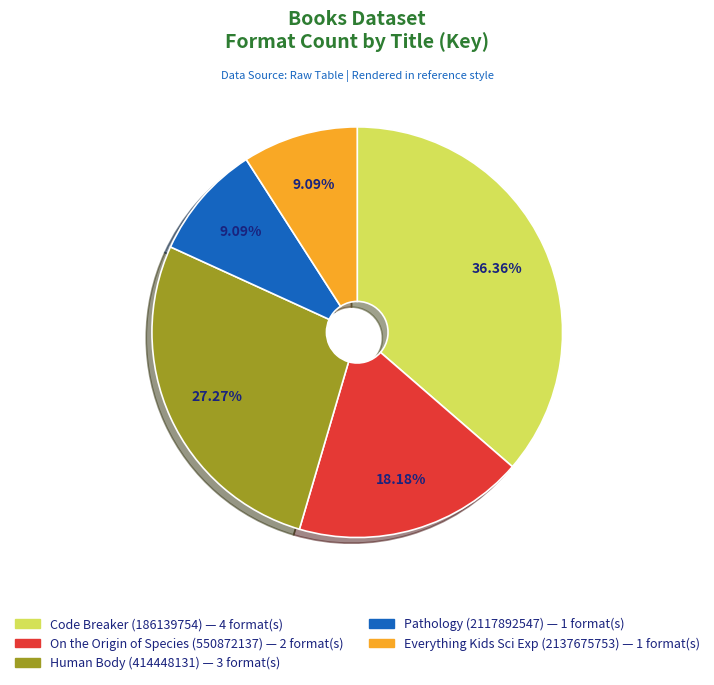

Is there any slice that represents more than half of the pie?

No